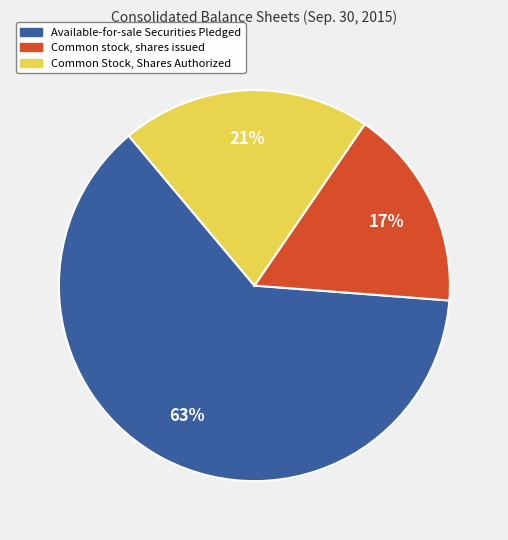

Combined, do Available-for-sale Securities Pledged and Common Stock, Shares Authorized account for over 50%?

Yes